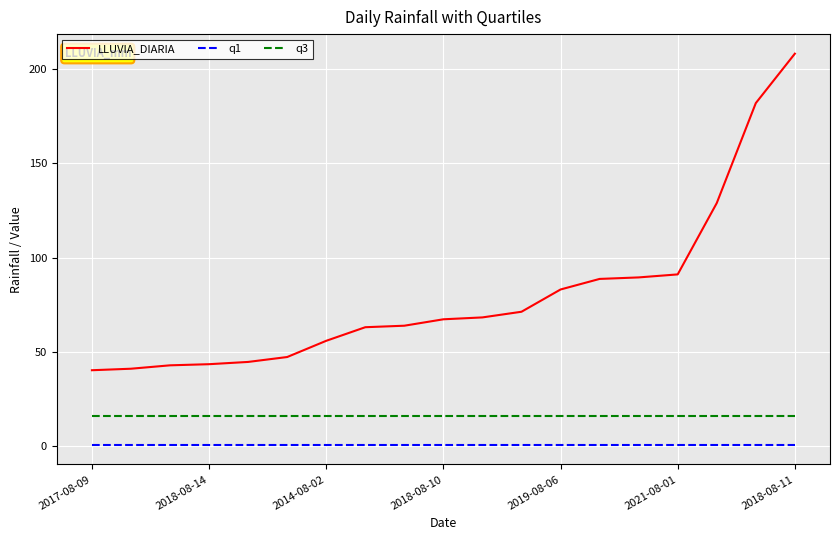

True or false: LLUVIA_DIARIA and q3 intersect in this chart.

False